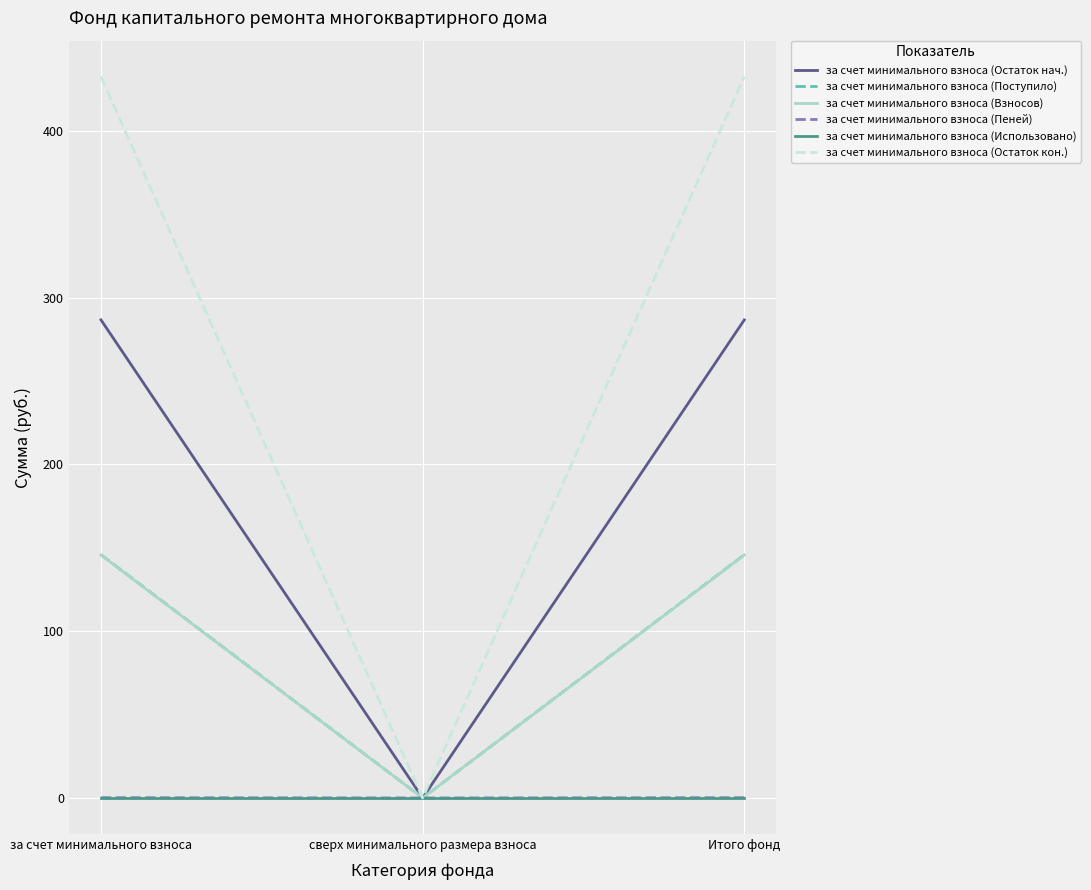

Which series has the largest range (max minus min)?

за счет минимального взноса (Остаток кон.)